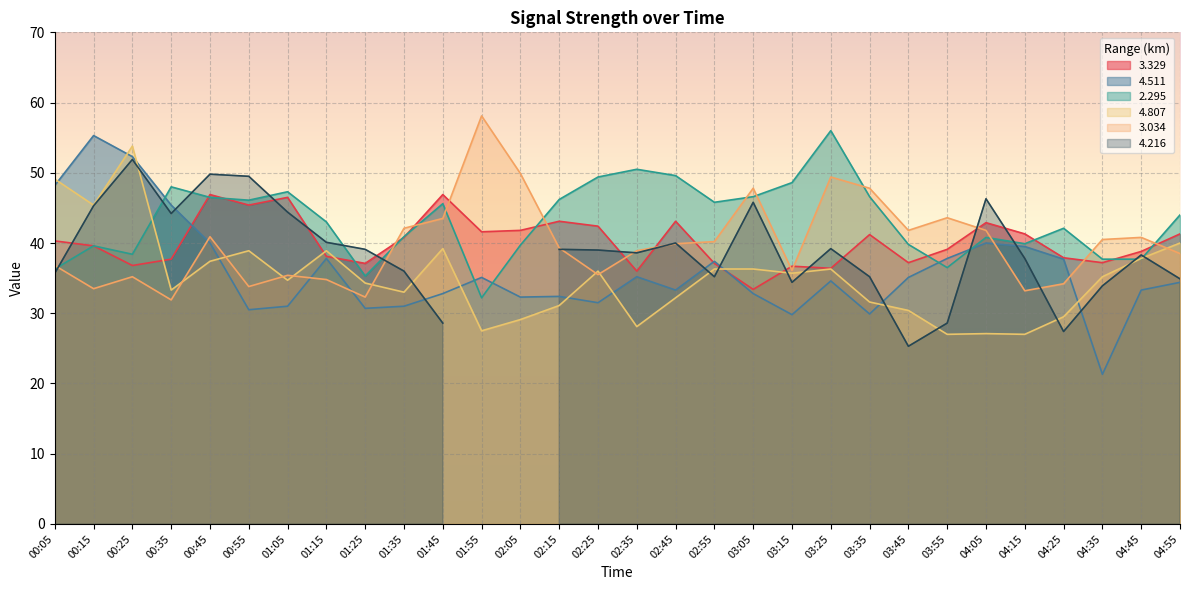

At which category is the sum across all series the highest?

00:25